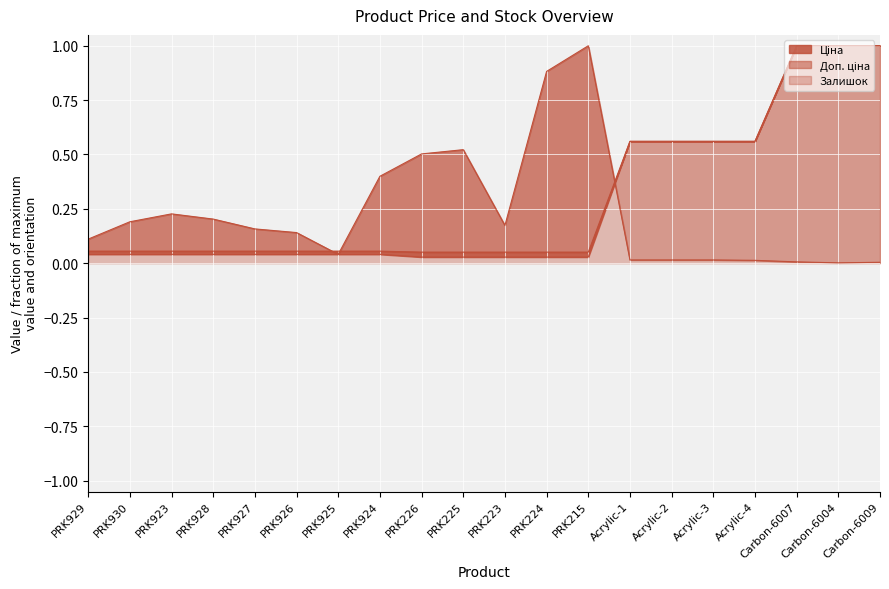

Which category has the lowest value in the Доп. ціна series?

PRK226